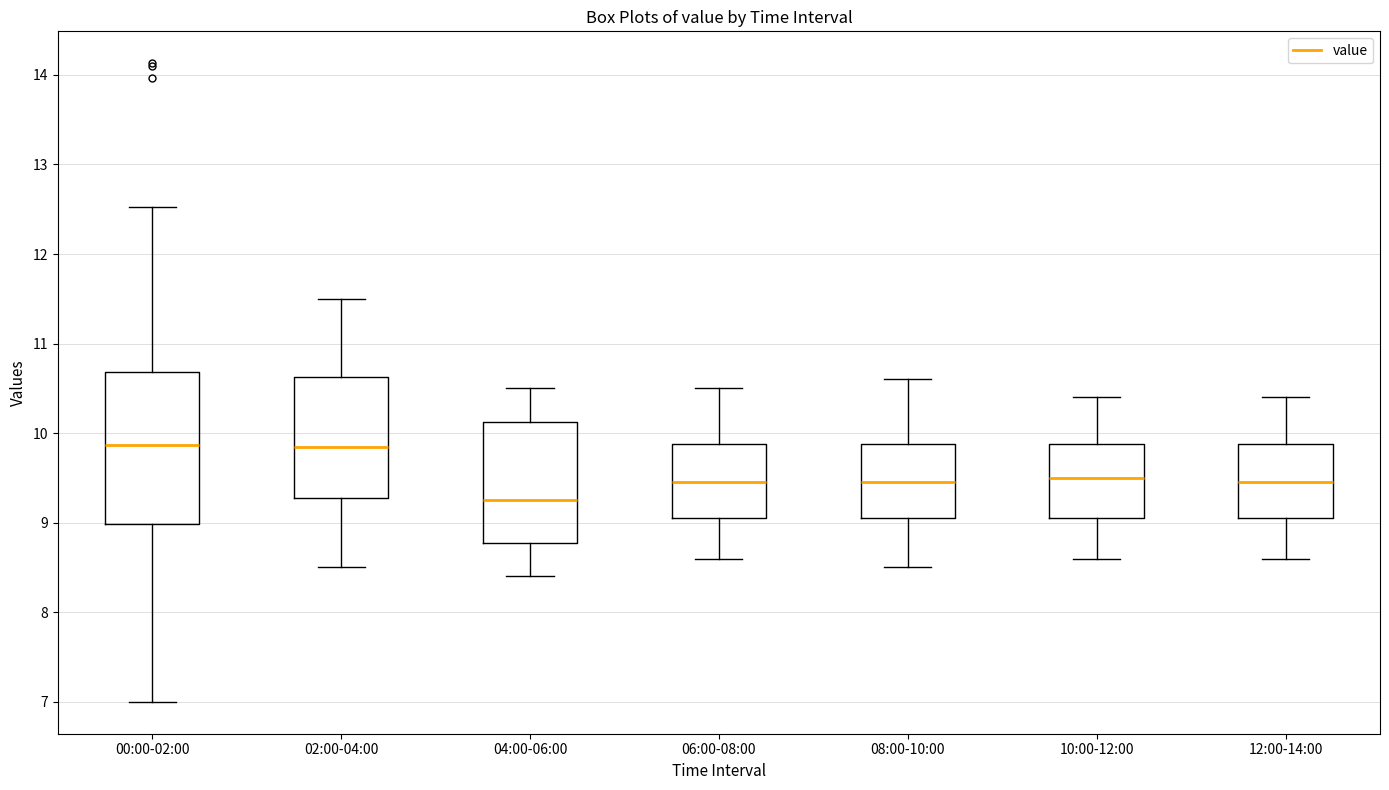

Reading left to right, read every box against the y-axis: the position of its median line, the range the box covers, and the ends of its whiskers. The values are not printed on the chart, so give them approximately, as read against the axis.

00:00-02:00: median 9.9, box 9.0 to 10.7, whiskers 7.0 to 12.5
02:00-04:00: median 9.9, box 9.3 to 10.6, whiskers 8.5 to 11.5
04:00-06:00: median 9.3, box 8.8 to 10.1, whiskers 8.4 to 10.5
06:00-08:00: median 9.5, box 9.1 to 9.9, whiskers 8.6 to 10.5
08:00-10:00: median 9.5, box 9.1 to 9.9, whiskers 8.5 to 10.6
10:00-12:00: median 9.5, box 9.1 to 9.9, whiskers 8.6 to 10.4
12:00-14:00: median 9.5, box 9.1 to 9.9, whiskers 8.6 to 10.4